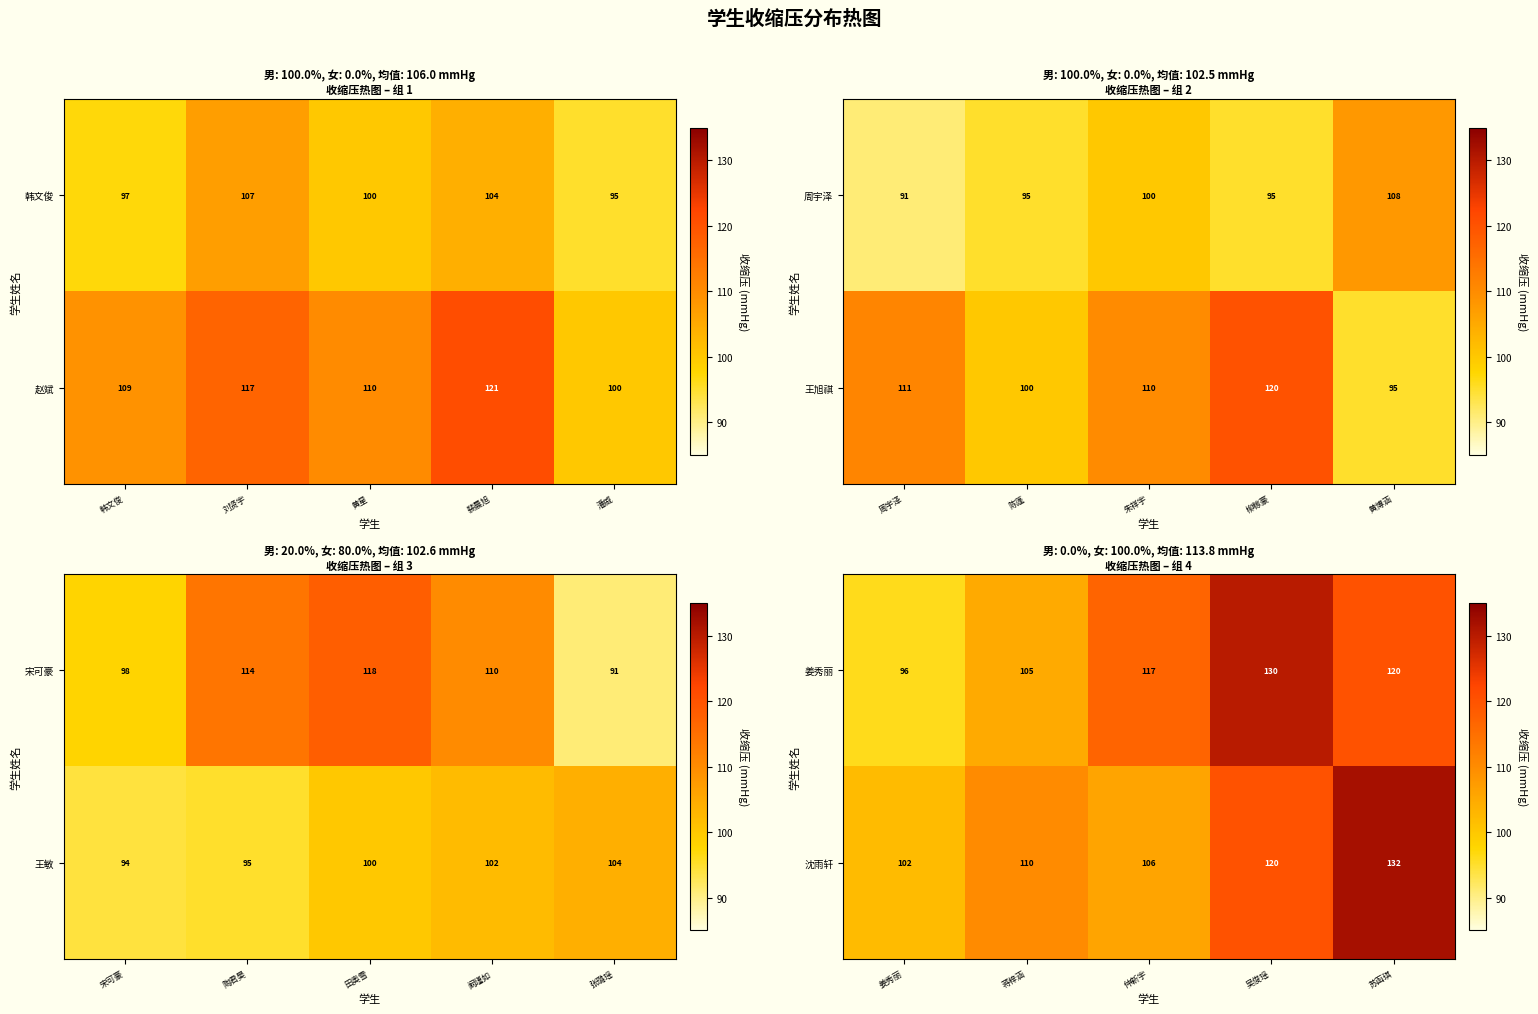

What is the greatest value displayed?

132